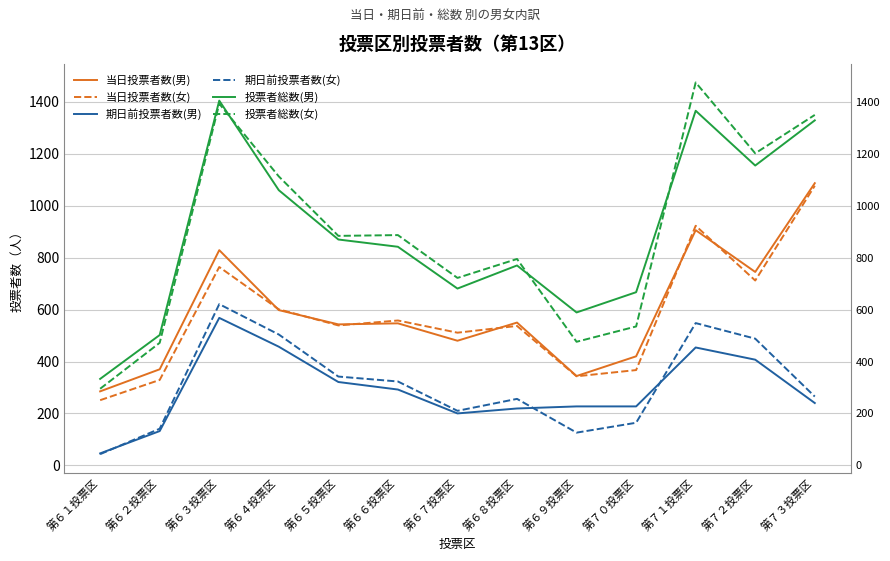

What are all the series names shown in the legend?

当日投票者数(男), 当日投票者数(女), 期日前投票者数(男), 期日前投票者数(女), 投票者総数(男), 投票者総数(女)